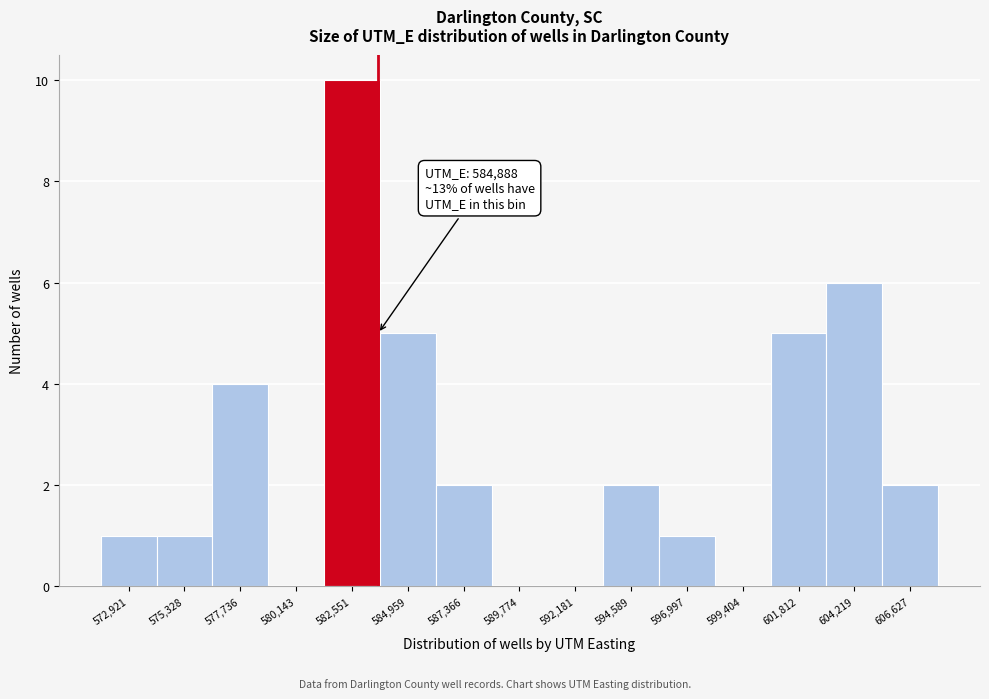

Reading left to right, extract all data points from this chart.

572,921=1	575,328=1	577,736=4	580,143=0	582,551=10	584,959=5	587,366=2	589,774=0	592,181=0	594,589=2	596,997=1	599,404=0	601,812=5	604,219=6	606,627=2